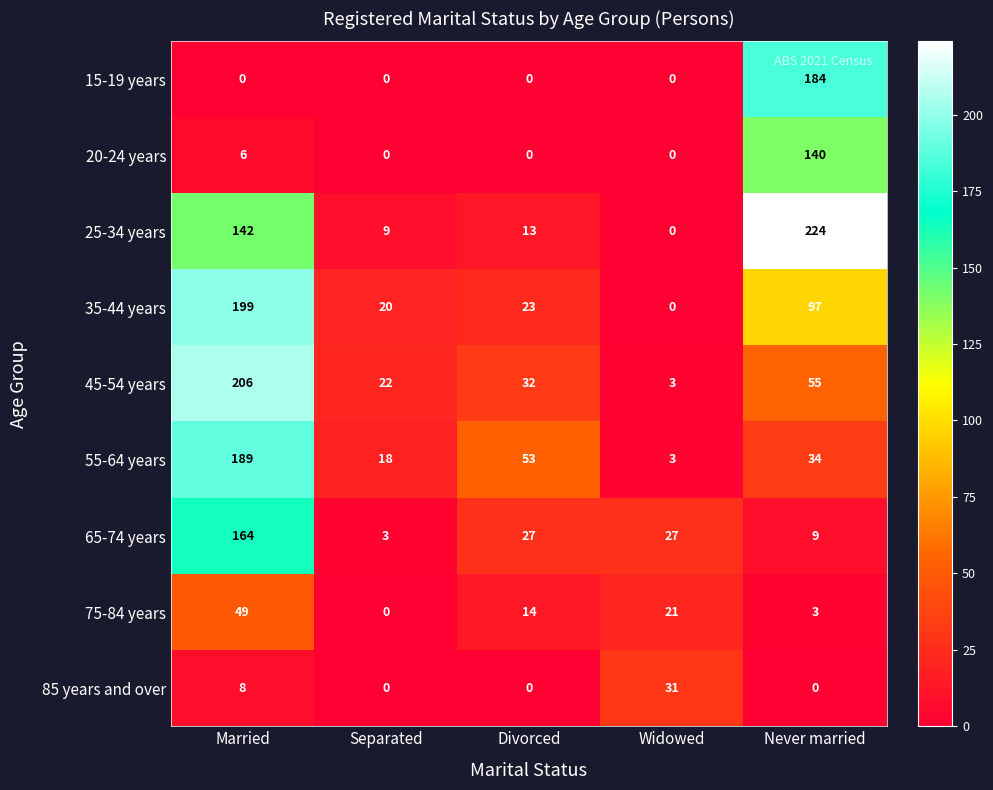

What is the sum of the 35-44 years values at Separated and Widowed?

20